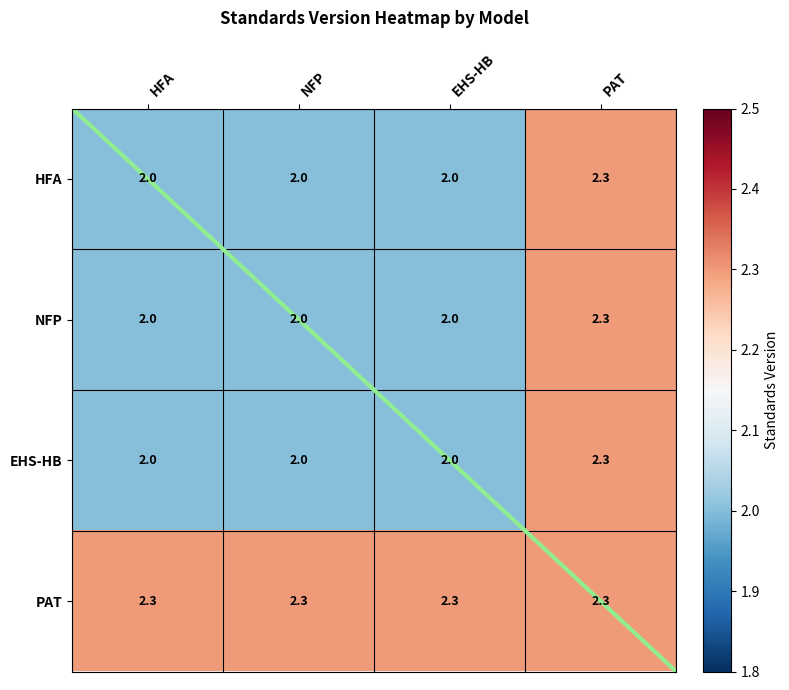

Reading left to right, what are all the values shown in this chart?

HFA: HFA=2.0	NFP=2.0	EHS-HB=2.0	PAT=2.3
NFP: HFA=2.0	NFP=2.0	EHS-HB=2.0	PAT=2.3
EHS-HB: HFA=2.0	NFP=2.0	EHS-HB=2.0	PAT=2.3
PAT: HFA=2.3	NFP=2.3	EHS-HB=2.3	PAT=2.3